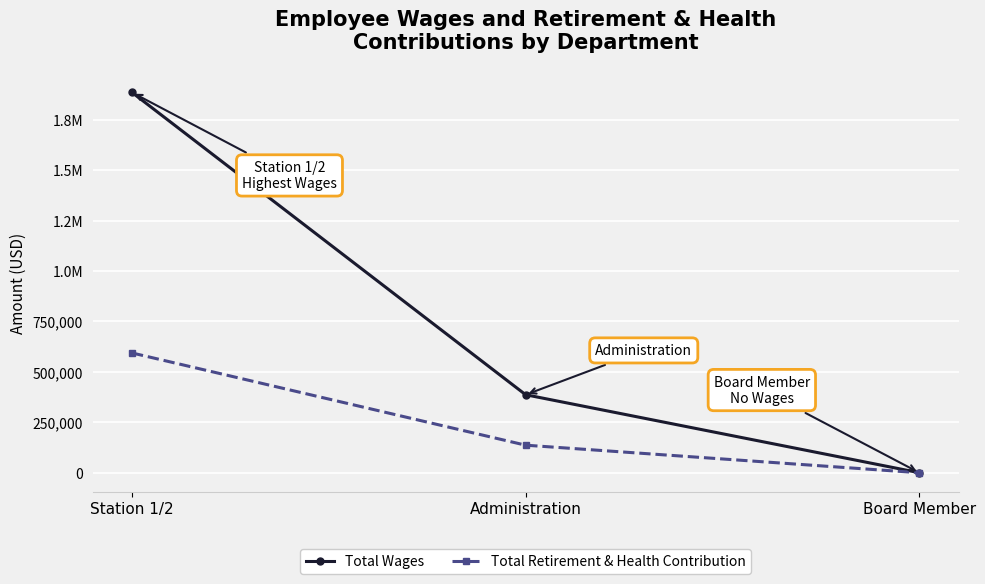

What are all the series names shown in the legend?

Total Wages, Total Retirement & Health Contribution